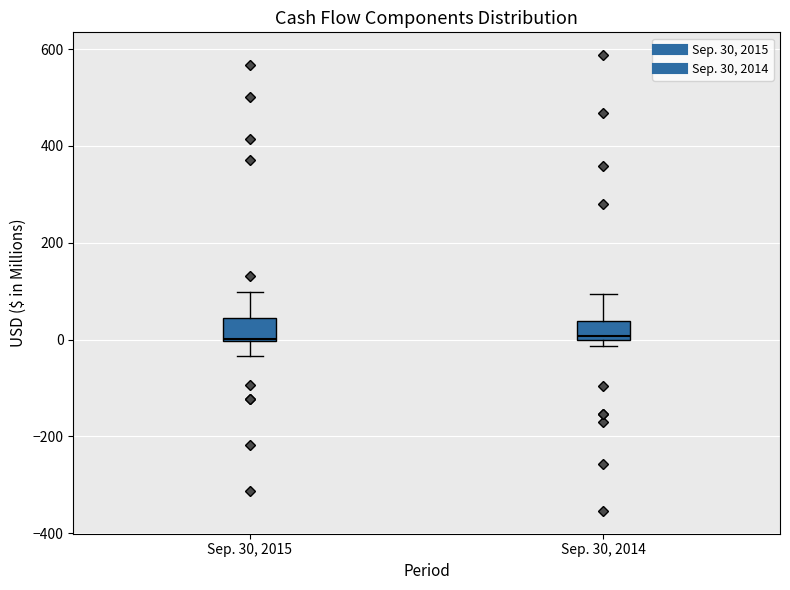

Reading left to right, read every box against the y-axis: the position of its median line, the range the box covers, and the ends of its whiskers. The values are not printed on the chart, so give them approximately, as read against the axis.

Sep. 30, 2015: median 0, box 0 to 40, whiskers -40 to 100
Sep. 30, 2014: median 0 (just above the box's lower edge), box 0 to 40, whiskers -20 to 100